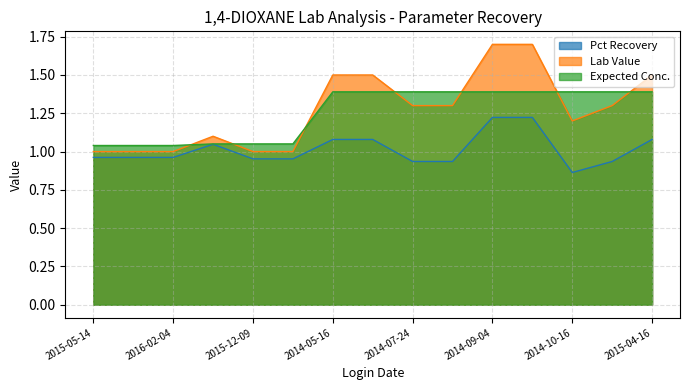

What is the greatest value displayed?

1.7